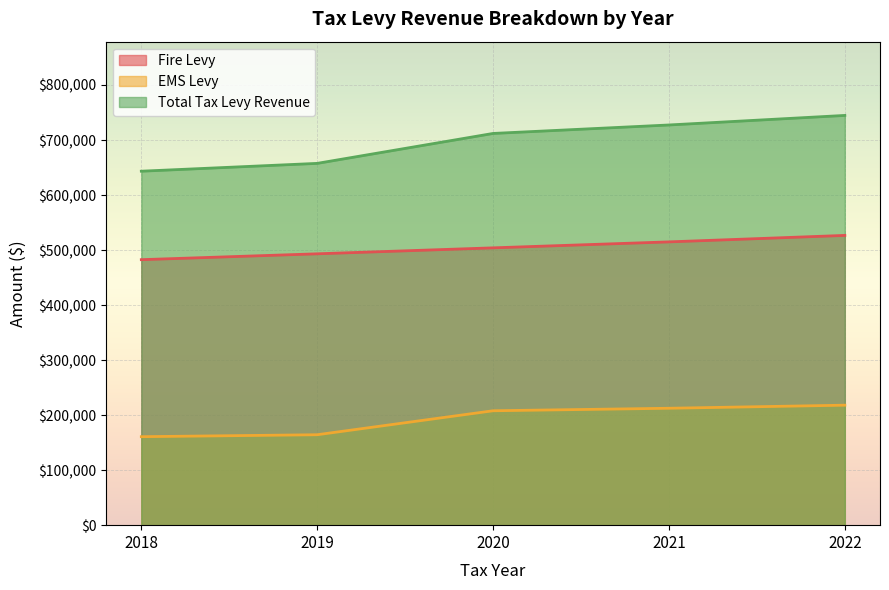

What is the difference between the Total Tax Levy Revenue values at 2019 and 2021?

69799.6